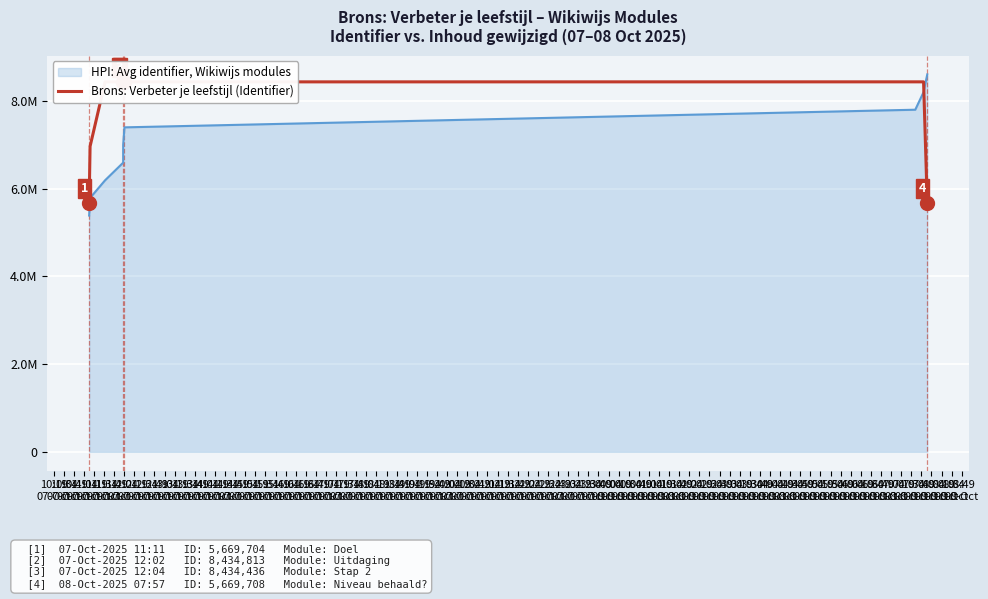

Which has a higher value, 11:49
07-Oct or 11:19
07-Oct?

11:19
07-Oct